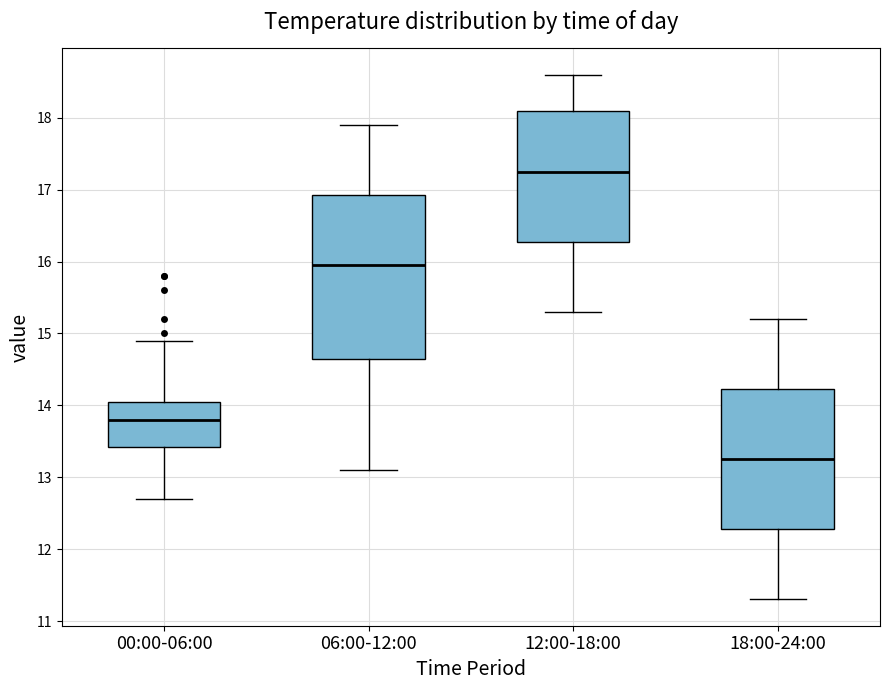

Reading left to right, read every box against the y-axis: the position of its median line, the range the box covers, and the ends of its whiskers. The values are not printed on the chart, so give them approximately, as read against the axis.

00:00-06:00: median 13.8, box 13.4 to 14.1, whiskers 12.7 to 14.9
06:00-12:00: median 16.0, box 14.7 to 16.9, whiskers 13.1 to 17.9
12:00-18:00: median 17.3, box 16.3 to 18.1, whiskers 15.3 to 18.6
18:00-24:00: median 13.3, box 12.3 to 14.2, whiskers 11.3 to 15.2